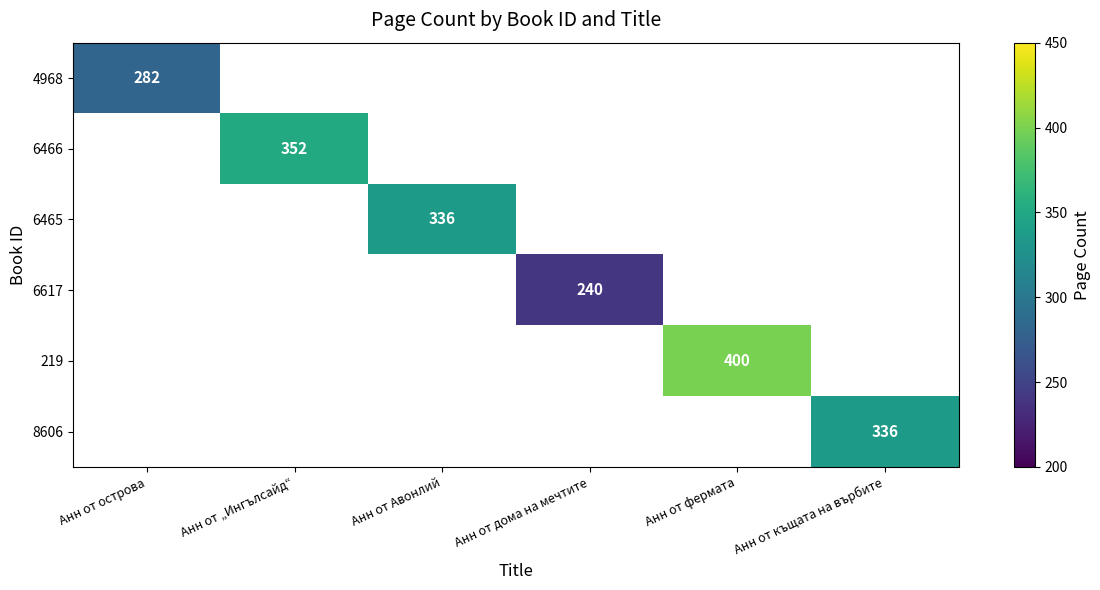

True or false: 4968 has a value of 282 at Анн от острова.

True